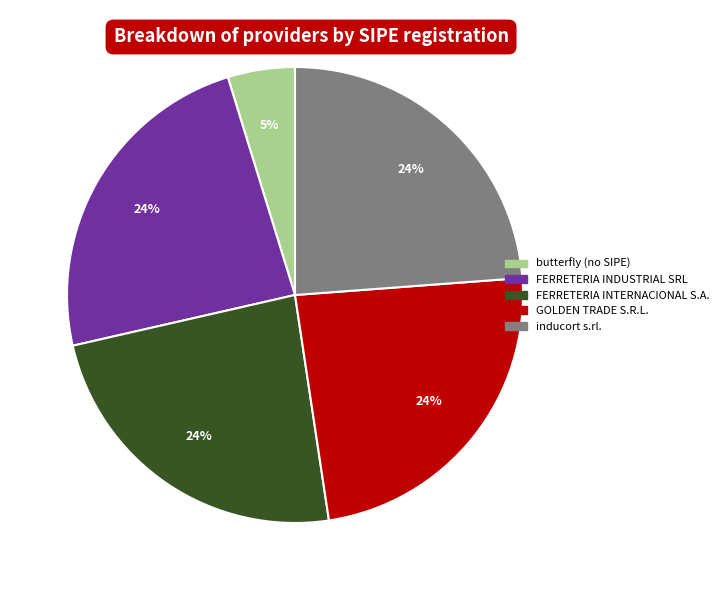

Which category has the smallest portion of the pie?

butterfly